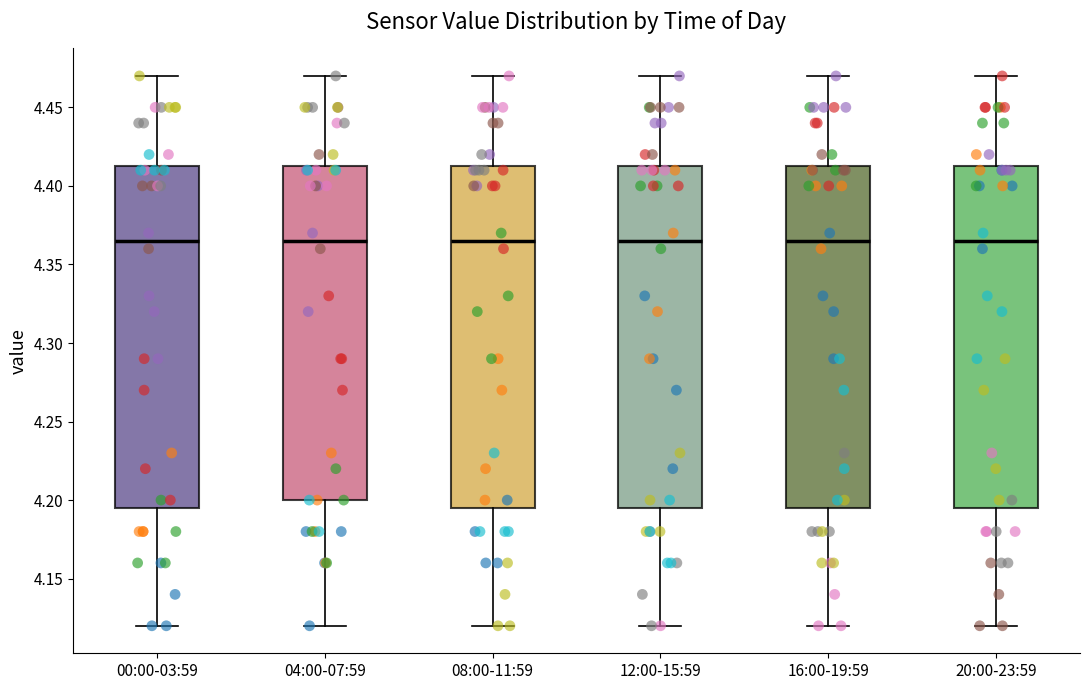

Reading left to right, transcribe this box plot: for each box, give where its median line is, the range the box spans, and where its two whiskers end, as read against the y-axis. The values are not printed on the chart, so give them approximately, as read against the axis.

00:00-03:59: median 4.365, box 4.195 to 4.415, whiskers 4.120 to 4.470
04:00-07:59: median 4.365, box 4.200 to 4.415, whiskers 4.120 to 4.470
08:00-11:59: median 4.365, box 4.195 to 4.415, whiskers 4.120 to 4.470
12:00-15:59: median 4.365, box 4.195 to 4.415, whiskers 4.120 to 4.470
16:00-19:59: median 4.365, box 4.195 to 4.415, whiskers 4.120 to 4.470
20:00-23:59: median 4.365, box 4.195 to 4.415, whiskers 4.120 to 4.470